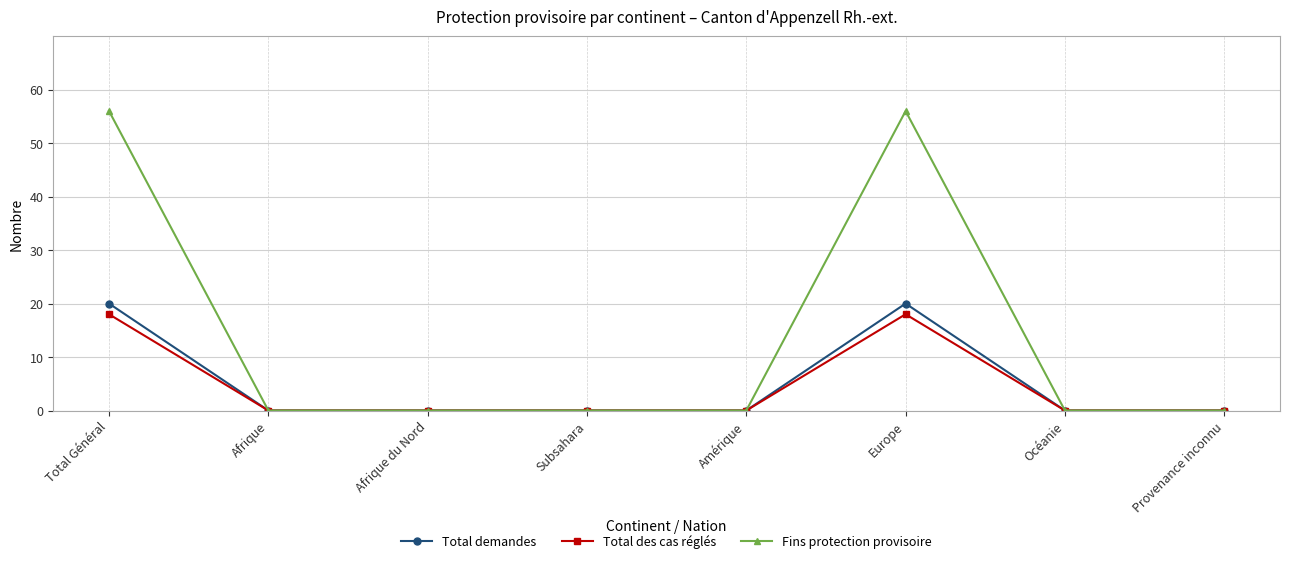

The Fins protection provisoire series shows -30 at Afrique. True or false?

False